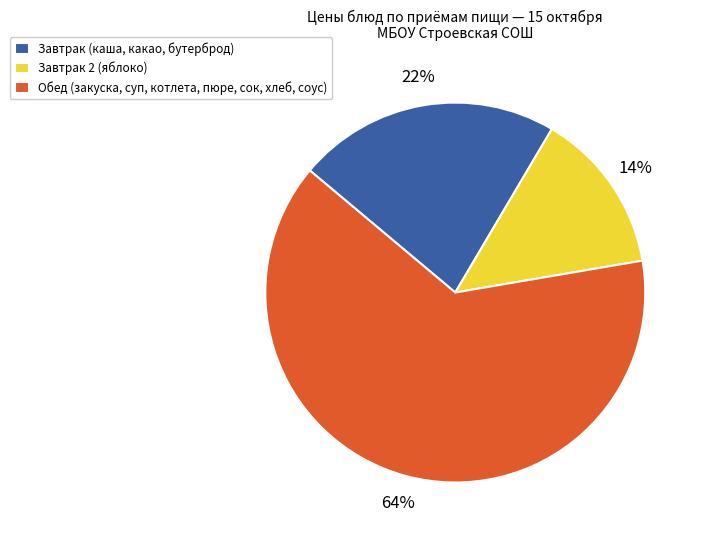

What is the ratio of the value at Обед (закуска, суп, котлета, пюре, сок, хлеб, соус) to the value at Завтрак (каша, какао, бутерброд)?

2.9